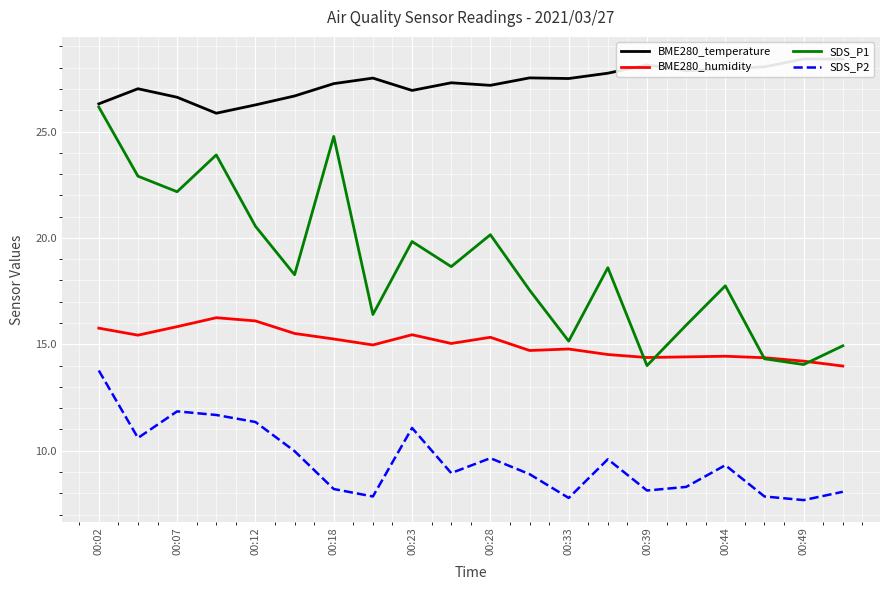

At which category is the sum across all series the highest?

00:02